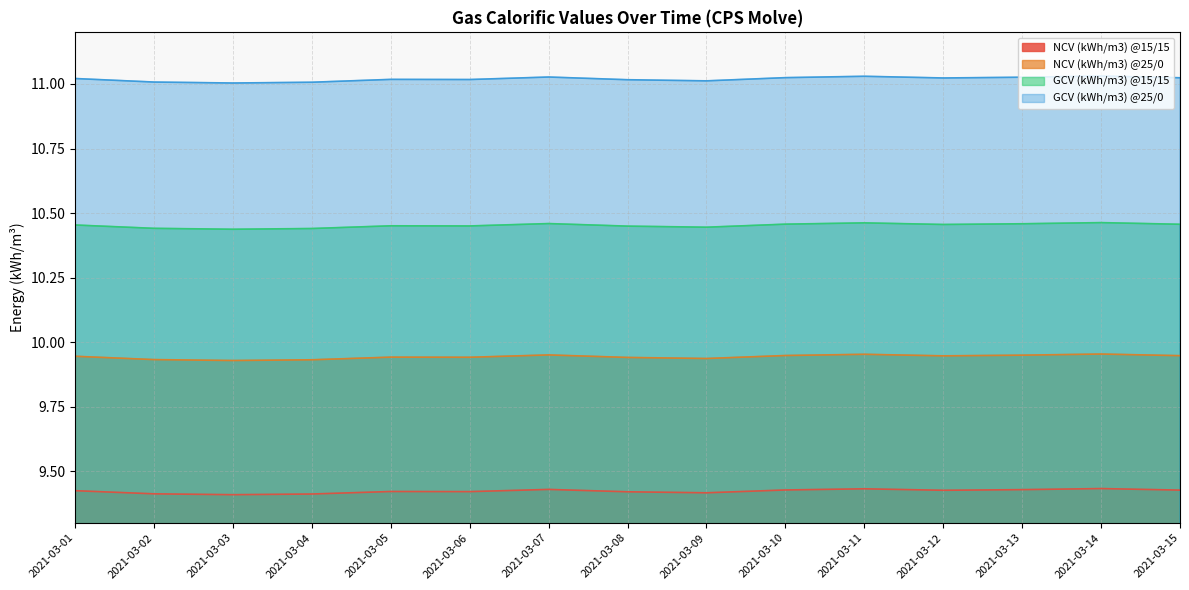

What is the greatest value displayed?

11.0